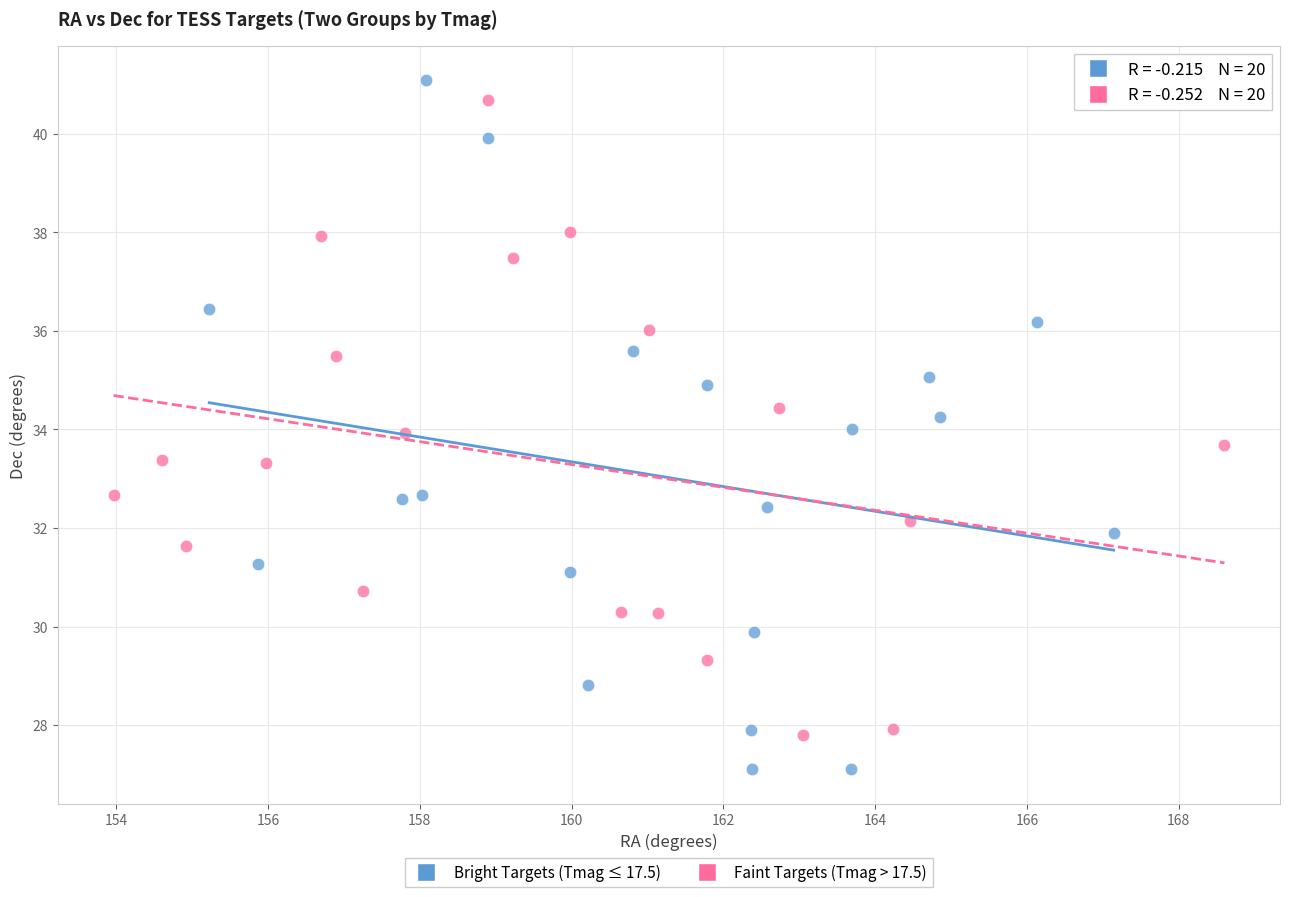

Which series has the largest Y range (max minus min)?

Bright Targets (Tmag ≤ 17.5)